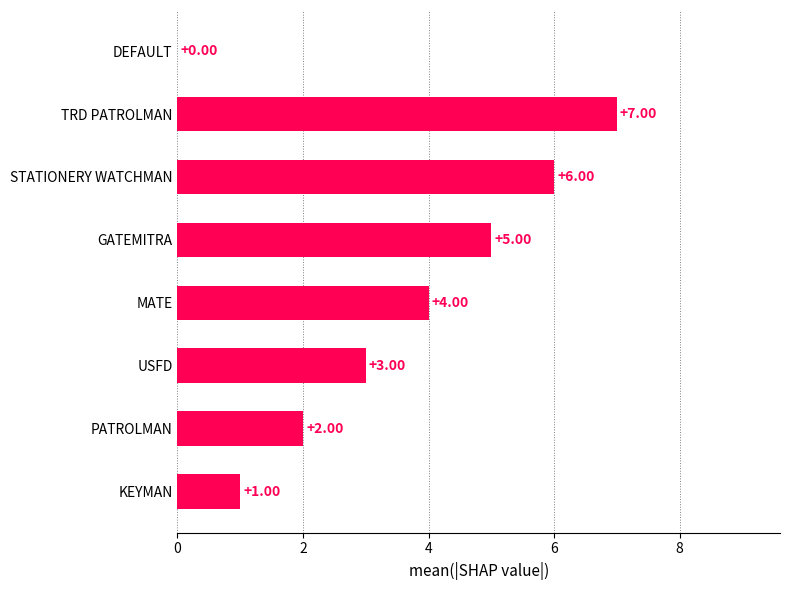

At which label is the value closest to 3?

USFD